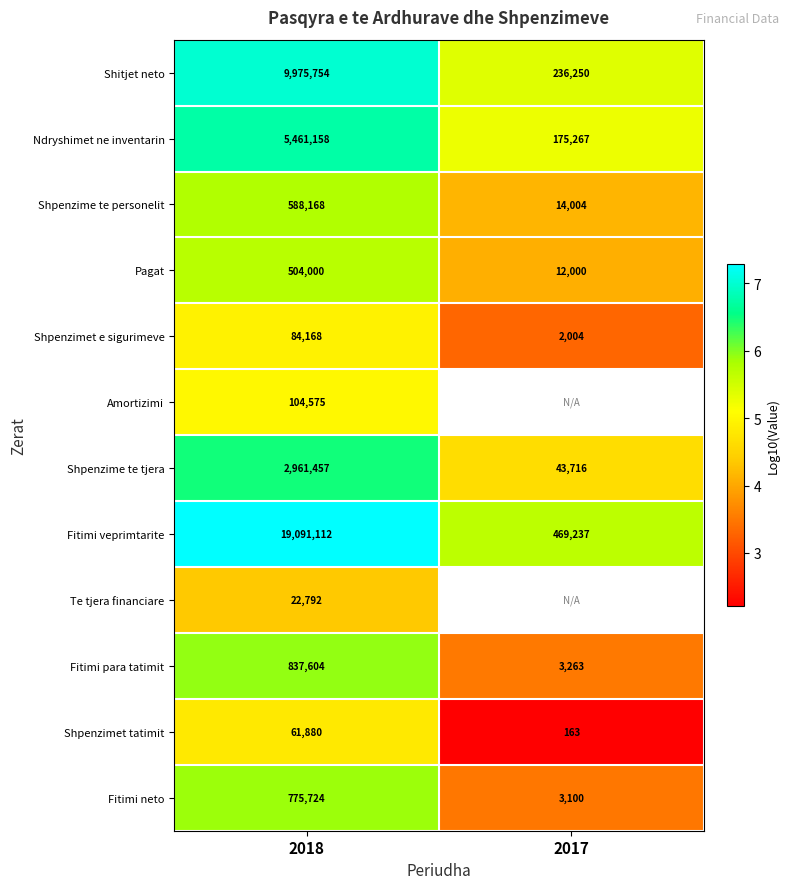

Is the value of Fitimi para tatimit at 2018 greater than the value of Shpenzimet tatimit at 2018?

Yes